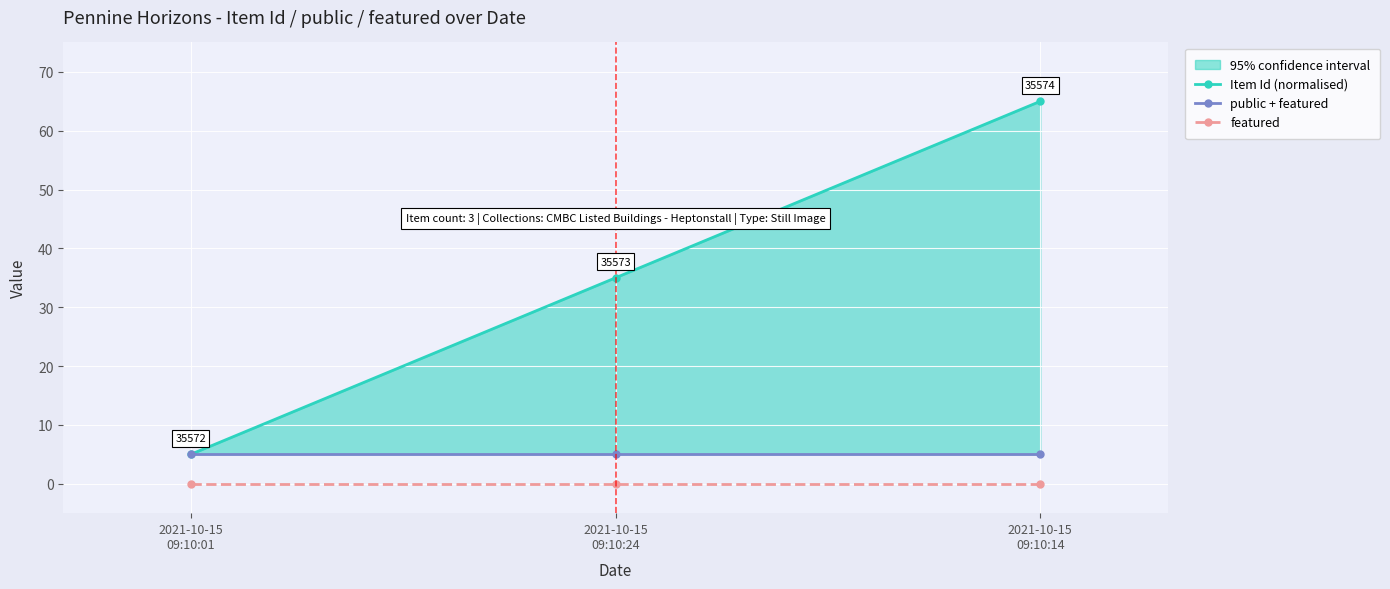

The featured series shows 0 at 2021-10-15
09:10:01. True or false?

True